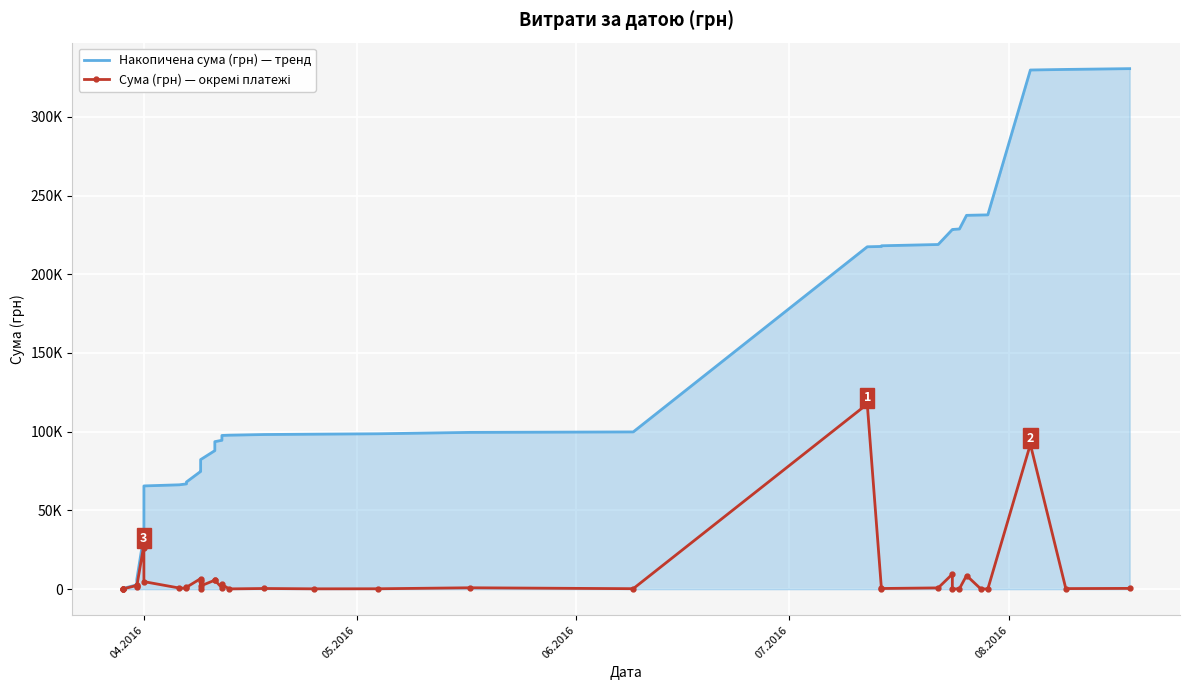

What is the average value of the Сума (грн) — окремі платежі series?

8264.1